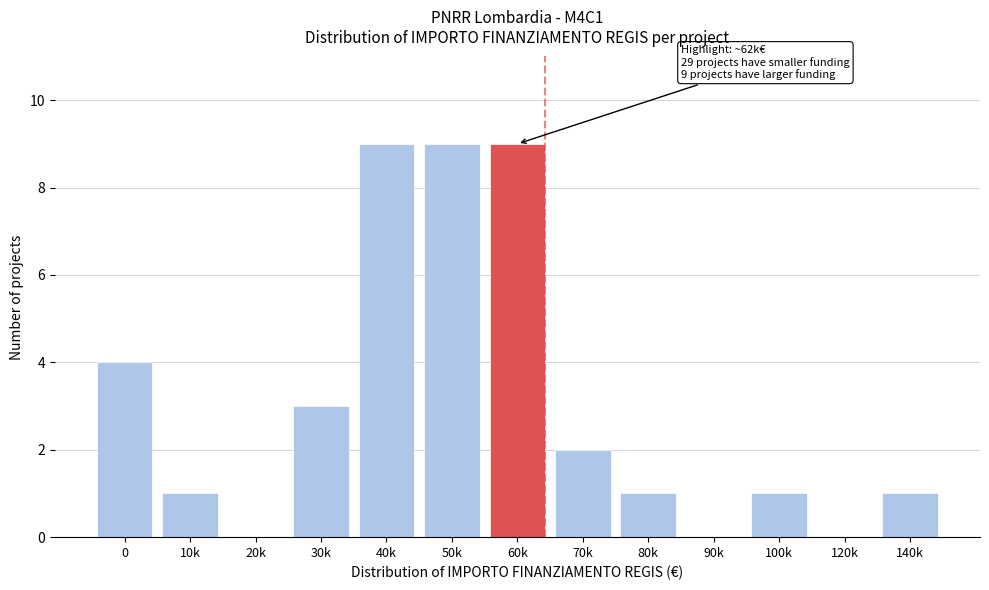

Reading left to right, what are all the values shown in this chart?

0=4	10k=1	20k=0	30k=3	40k=9	50k=9	60k=9	70k=2	80k=1	90k=0	100k=1	120k=0	140k=1